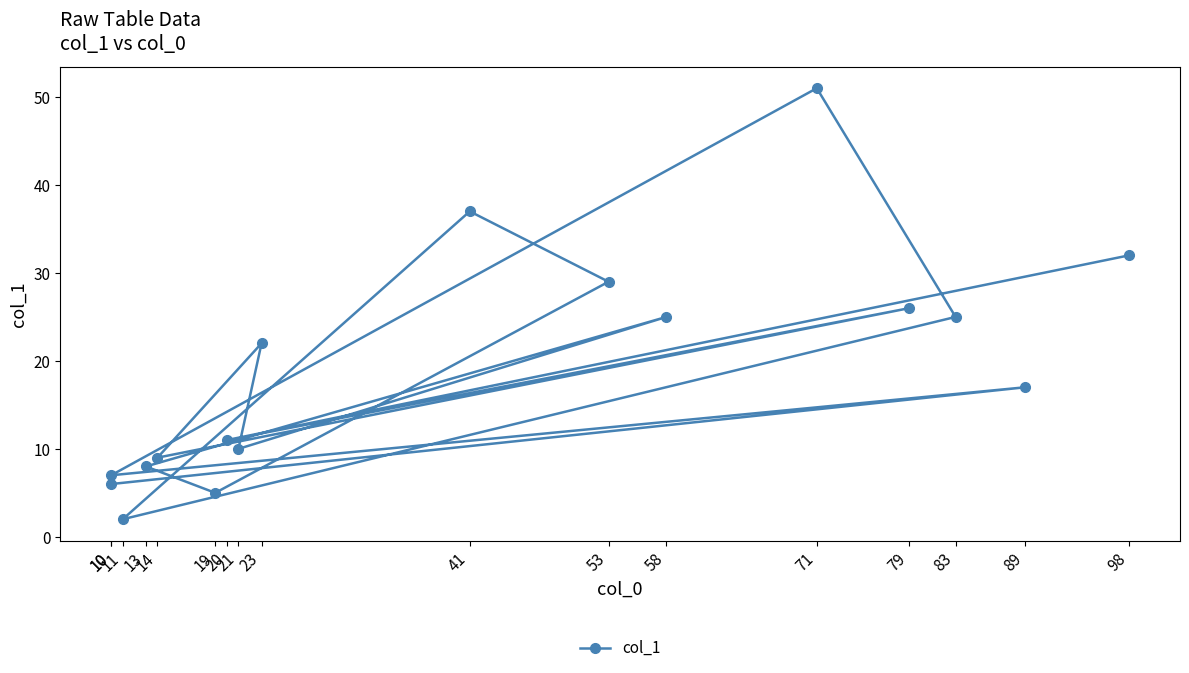

What is the average value?

19